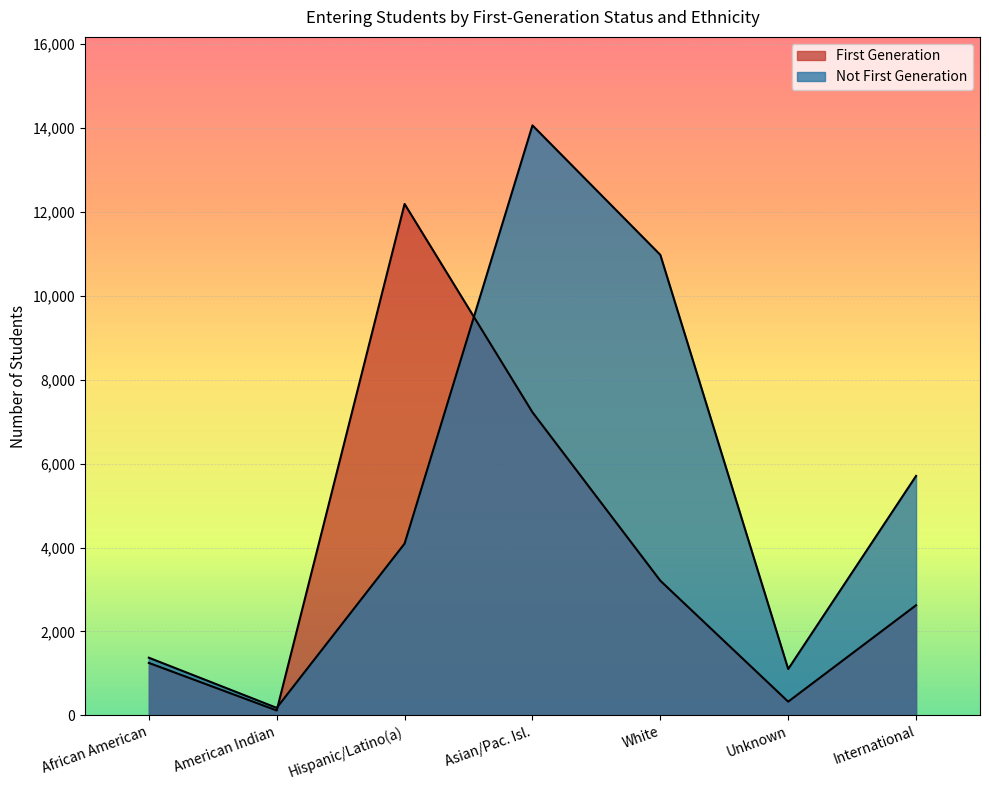

How many categories are shown in the chart?

7